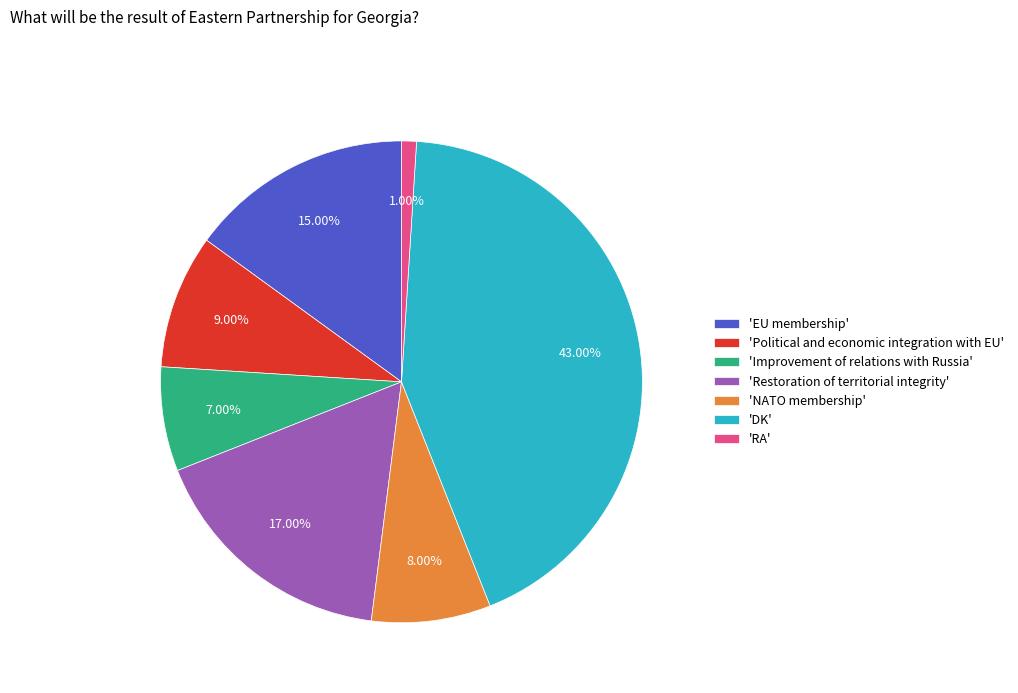

Approximately how many times larger is the value at 'DK' compared to 'Improvement of relations with Russia'?

6.1